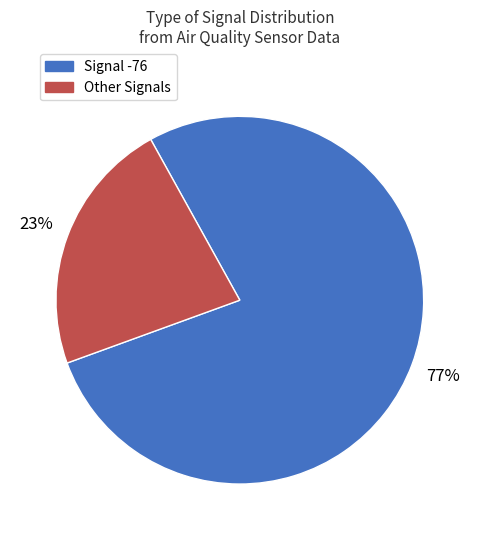

The Signal -76 slice represents 64% of the pie. True or false?

False